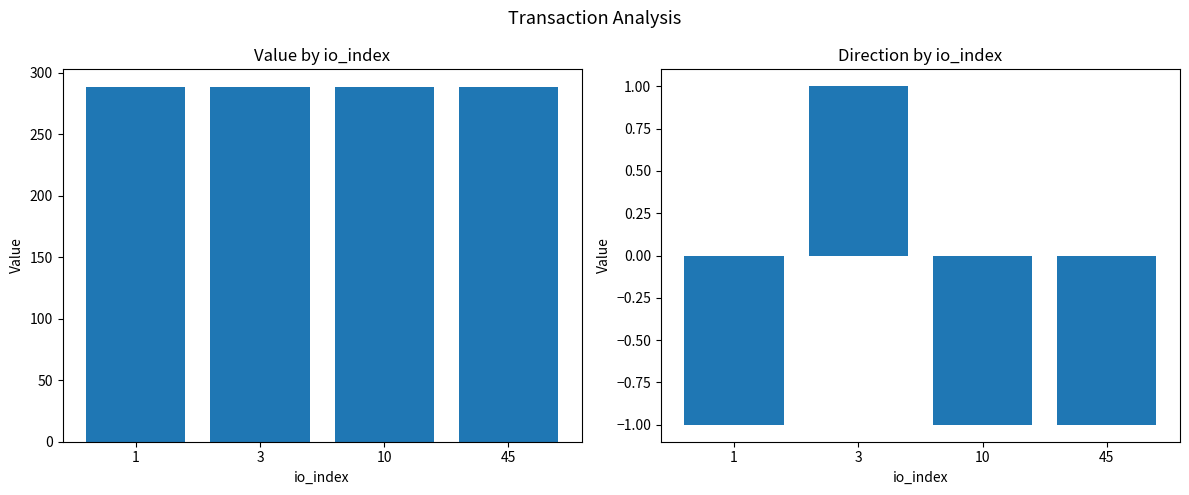

At which category is the sum across all series the highest?

3